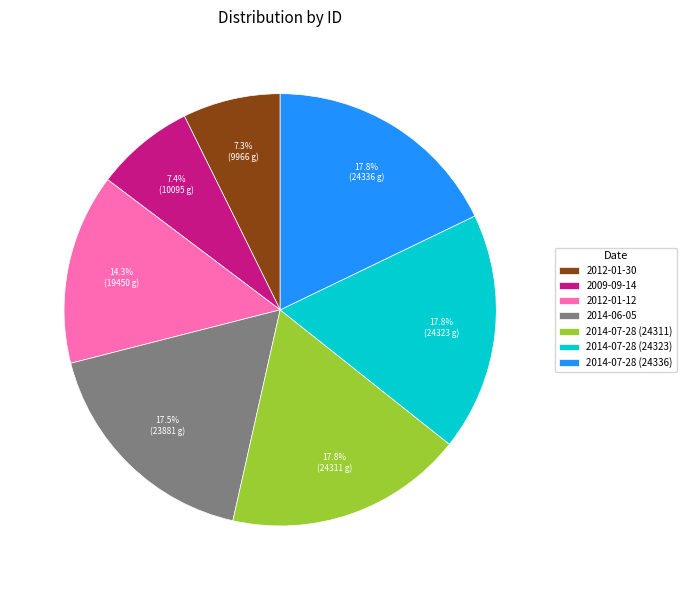

To the nearest percent, what portion does 2014-07-28 (24311) represent?

18%